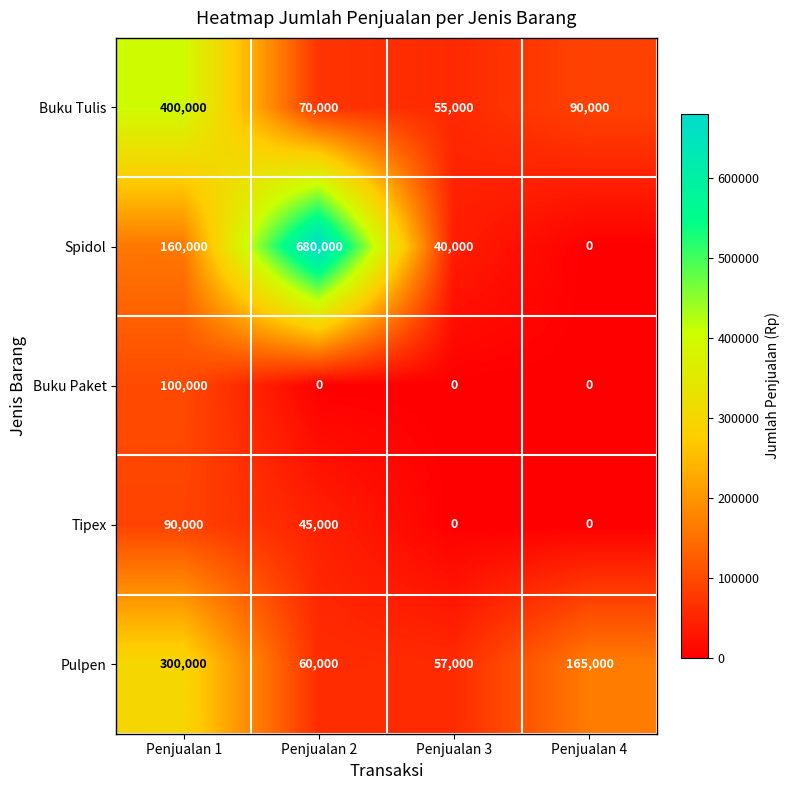

What is the average value of the Tipex series?

33750